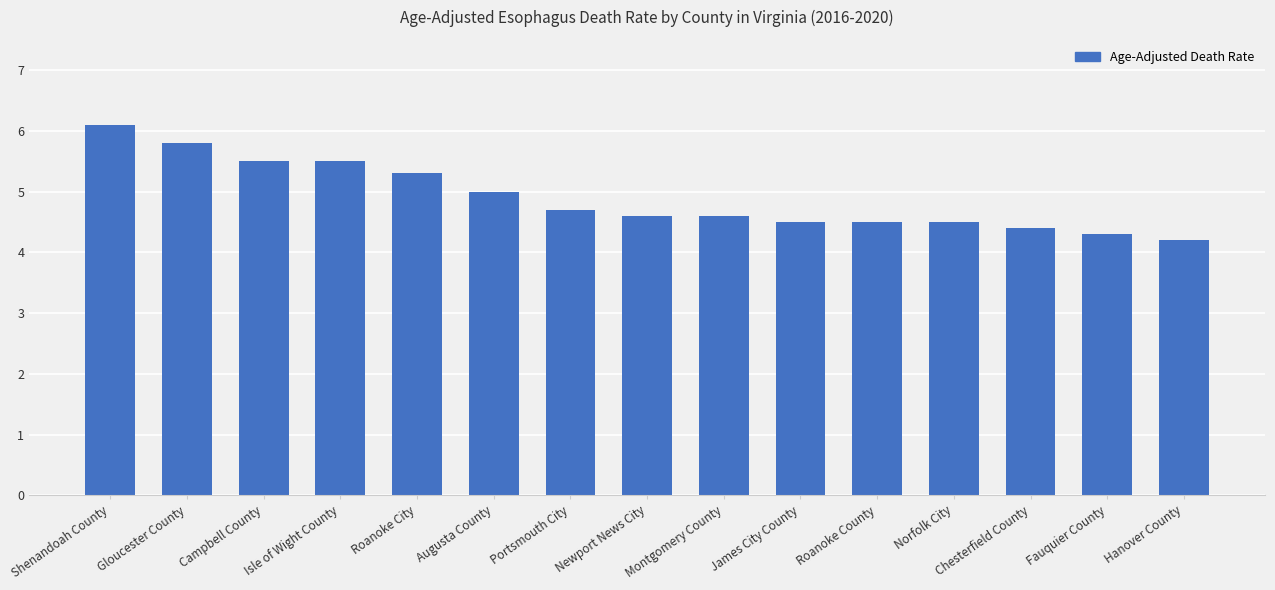

Reading right to left, what are all the values shown in this chart?

4.2	4.3	4.4	4.5	4.5	4.5	4.6	4.6	4.7	5.0	5.3	5.5	5.5	5.8	6.1